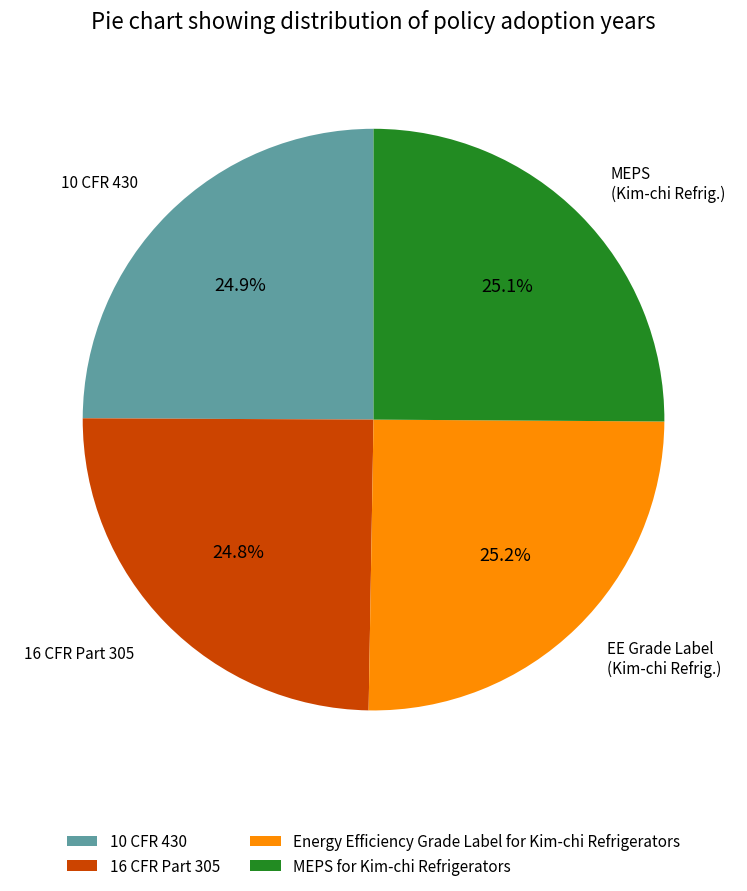

To the nearest percent, what portion does MEPS for Kim-chi Refrigerators represent?

25%